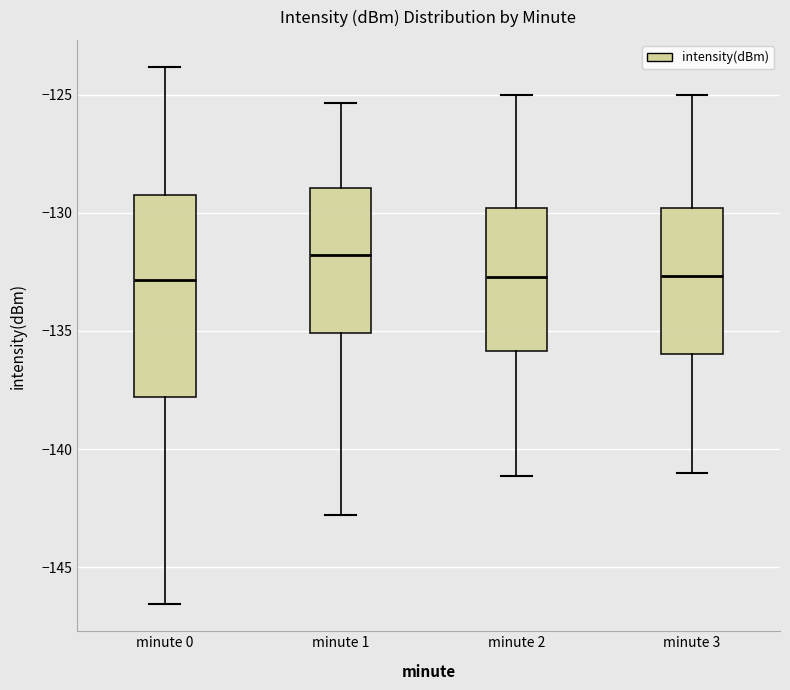

Reading left to right, read every box against the y-axis: the position of its median line, the range the box covers, and the ends of its whiskers. The values are not printed on the chart, so give them approximately, as read against the axis.

minute 0: median -133.0, box -138.0 to -129.0, whiskers -146.5 to -124.0
minute 1: median -132.0, box -135.0 to -129.0, whiskers -143.0 to -125.5
minute 2: median -132.5, box -136.0 to -130.0, whiskers -141.0 to -125.0
minute 3: median -132.5, box -136.0 to -130.0, whiskers -141.0 to -125.0